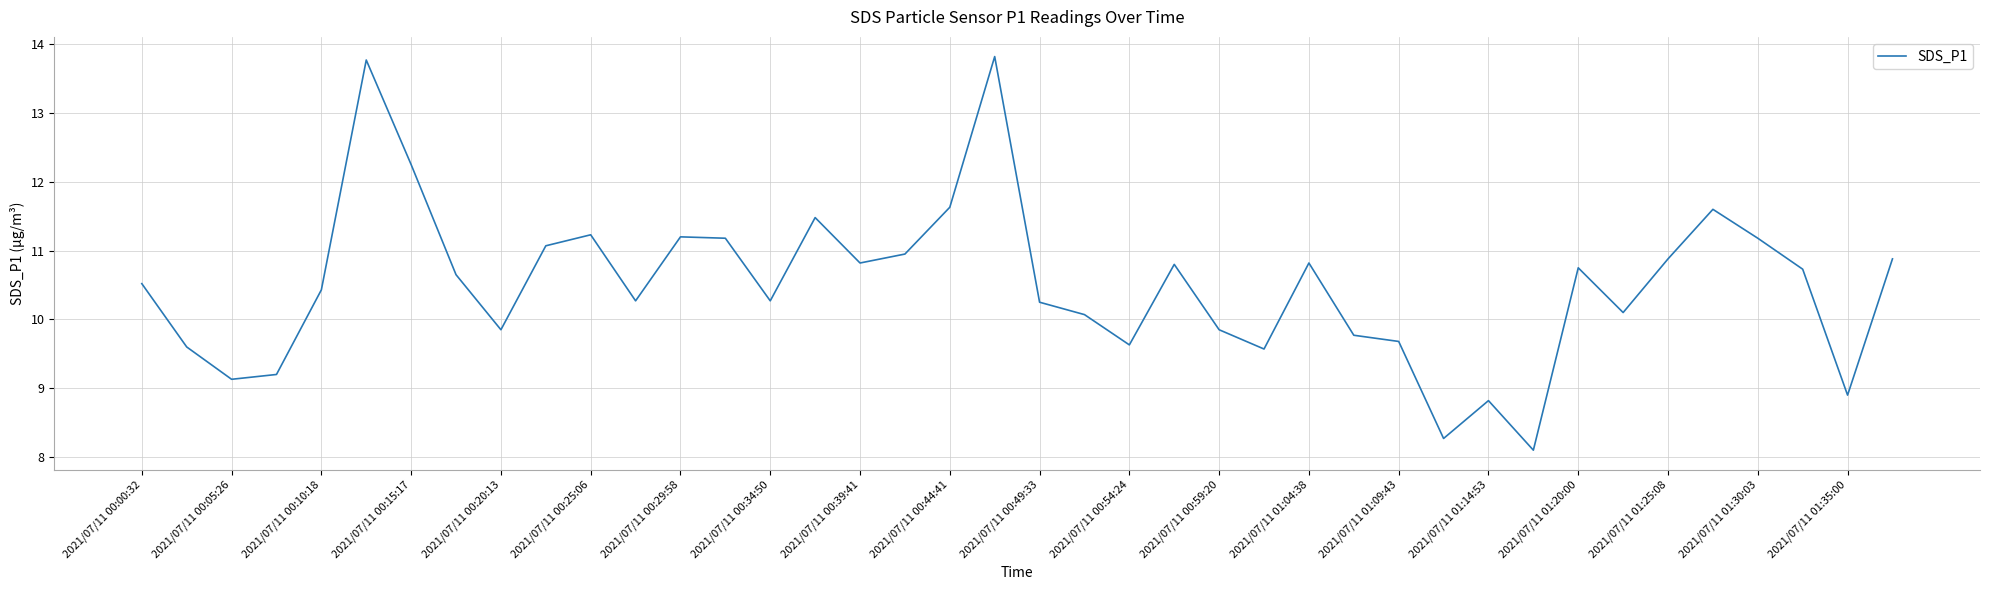

What is the difference between the maximum and minimum values?

5.7